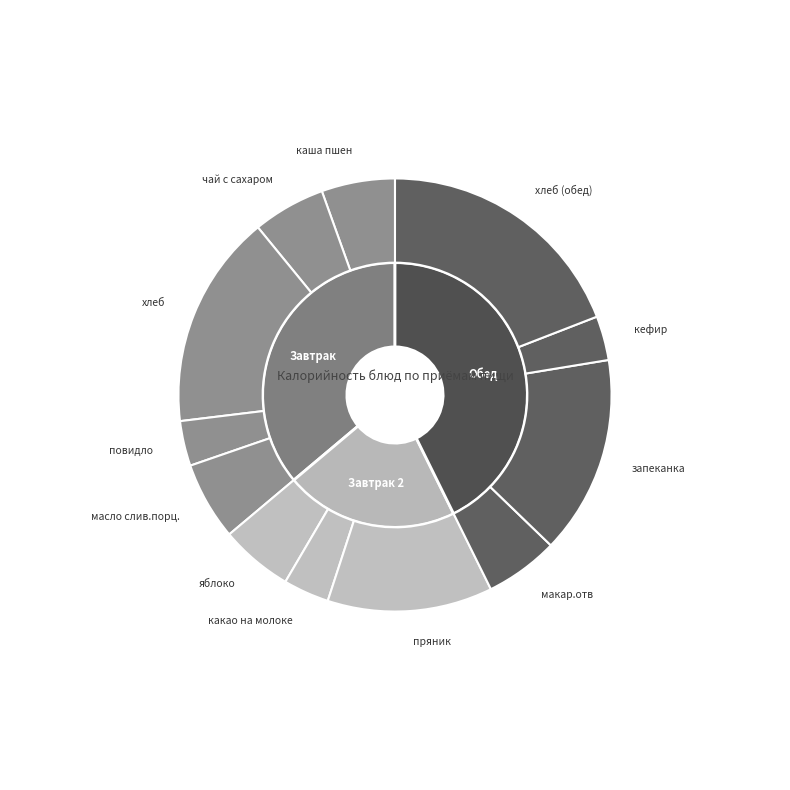

The запеканка slice represents 5% of the pie. True or false?

False